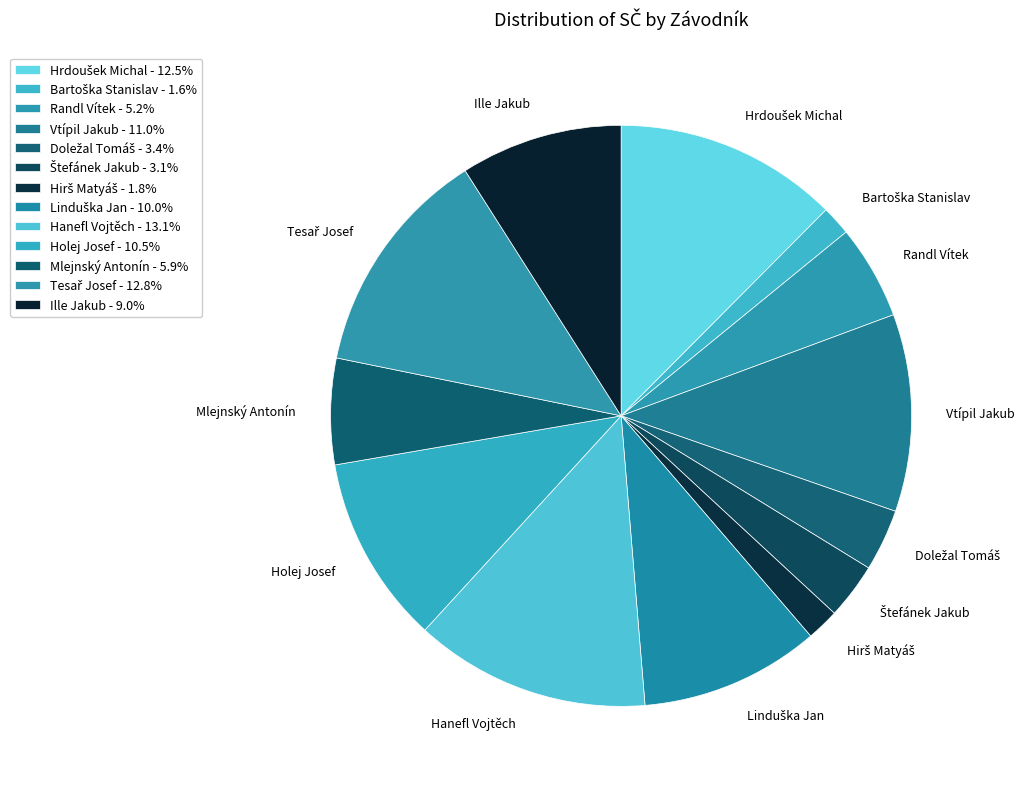

How many slices are in this pie chart?

13